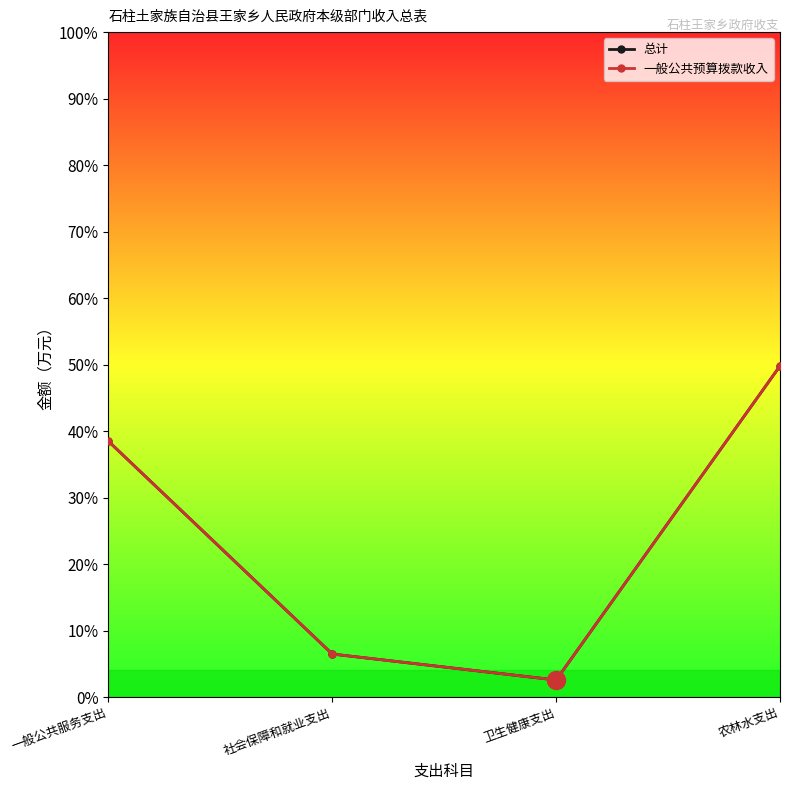

At which category does 一般公共预算拨款收入 reach its first local valley?

卫生健康支出